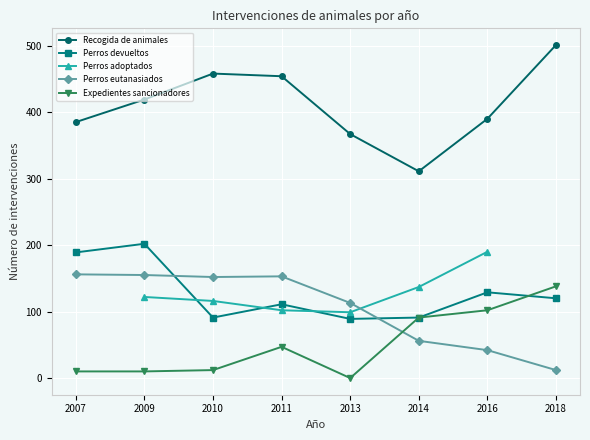

The value of Perros eutanasiados at 2007 is 108. True or false?

False